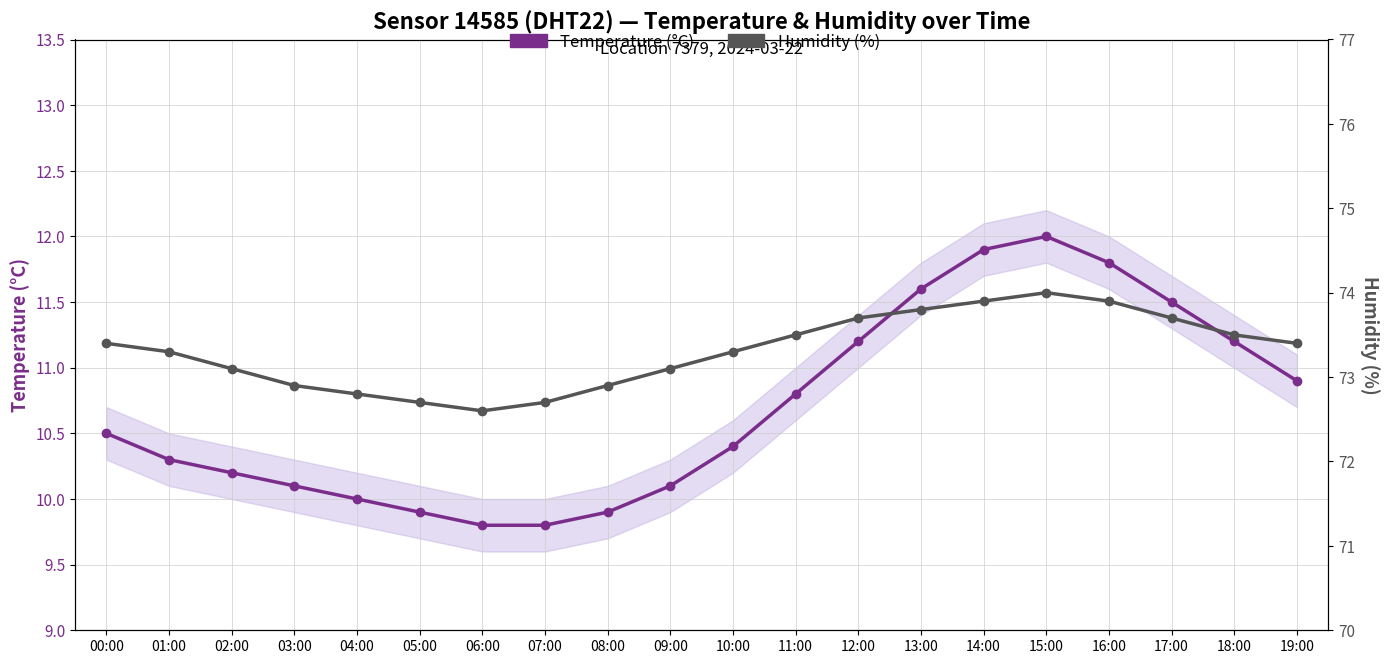

Does the chart have visible grid lines?

Yes